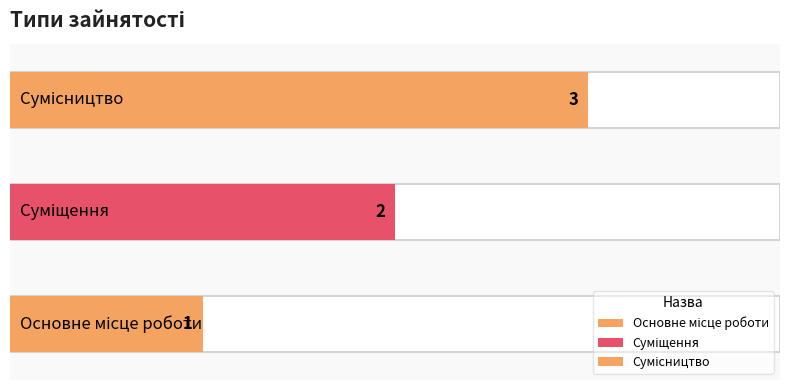

At which label does the data first exceed 2?

Сумісництво